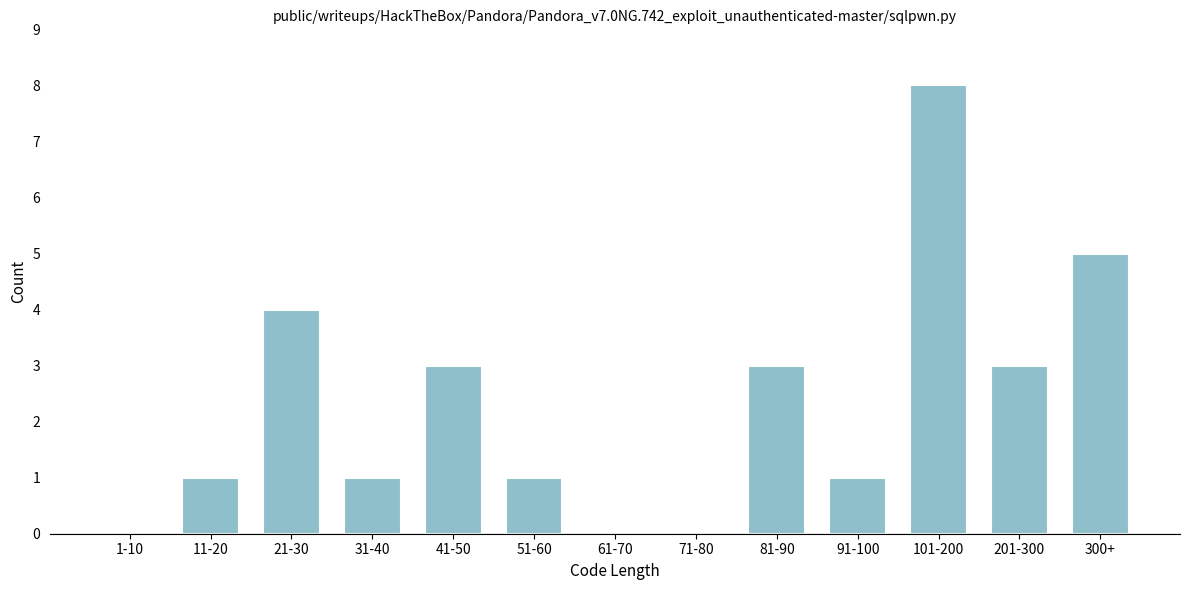

Reading left to right, what are all the values shown in this chart?

1-10=0	11-20=1	21-30=4	31-40=1	41-50=3	51-60=1	61-70=0	71-80=0	81-90=3	91-100=1	101-200=8	201-300=3	300+=5